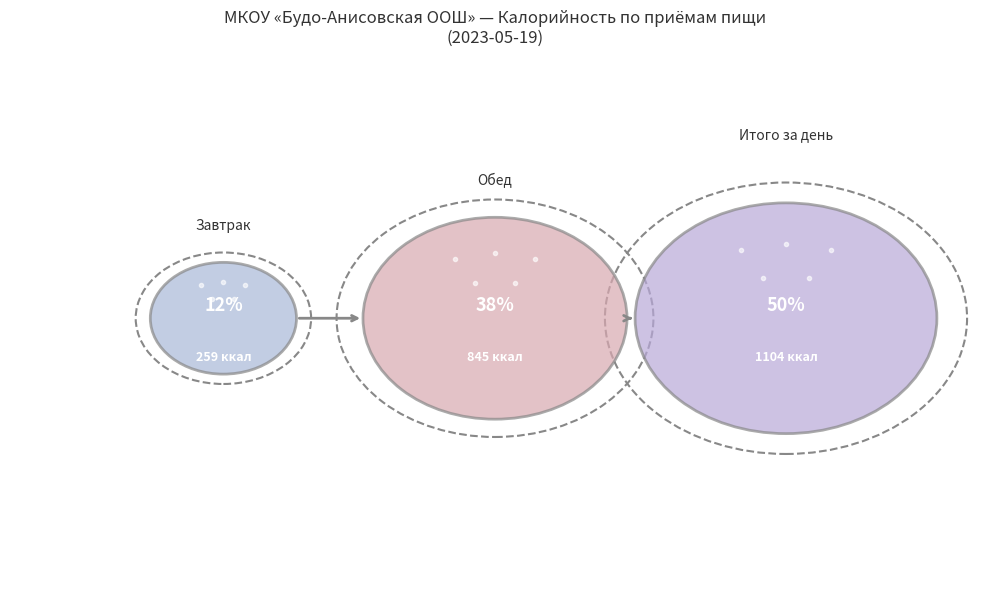

Is there a majority slice in this chart?

No